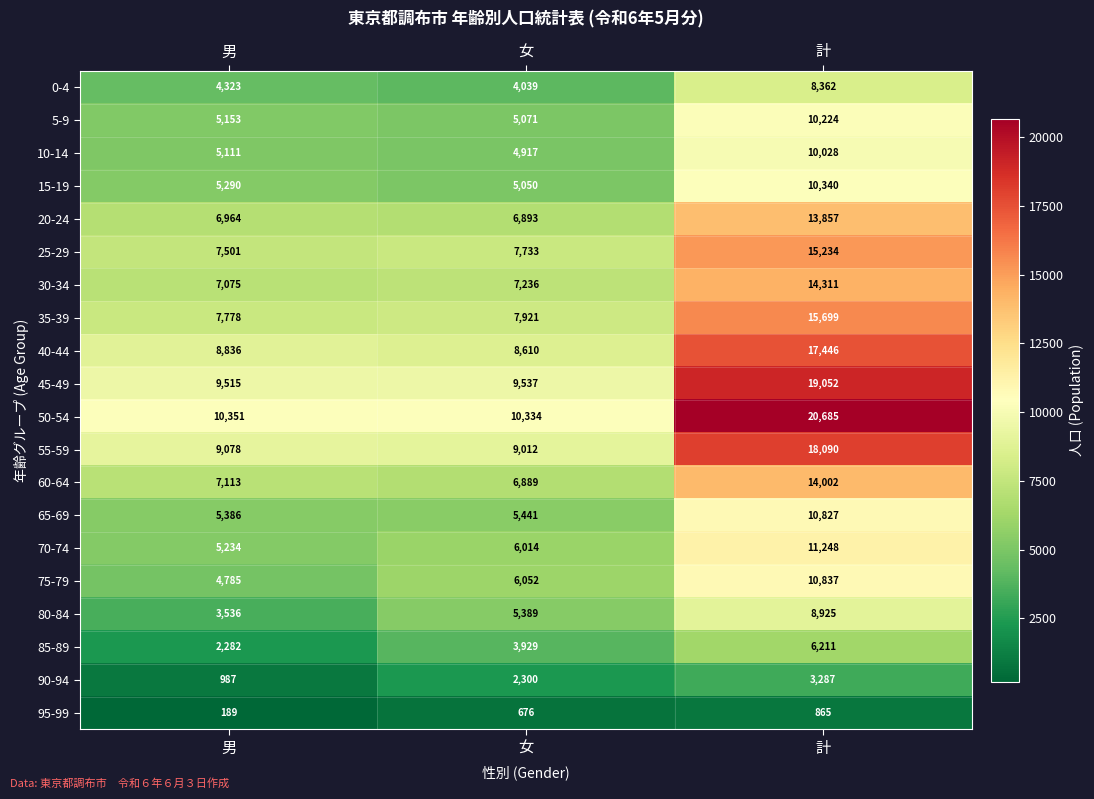

List the series in order of their peak value, lowest first.

95-99, 90-94, 85-89, 0-4, 80-84, 10-14, 5-9, 15-19, 65-69, 75-79, 70-74, 20-24, 60-64, 30-34, 25-29, 35-39, 40-44, 55-59, 45-49, 50-54